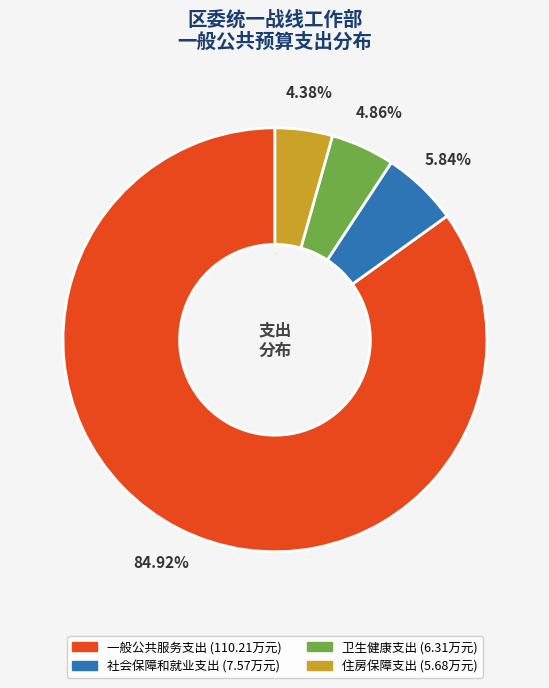

Between 住房保障支出 and 一般公共服务支出, which is larger?

一般公共服务支出